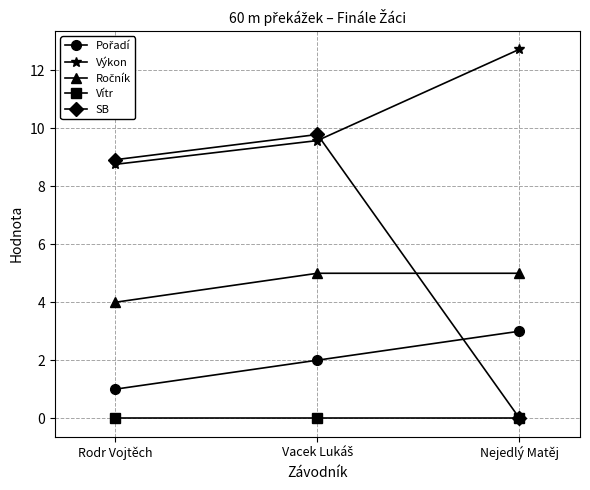

Which label corresponds to the largest value in the chart?

Nejedlý Matěj